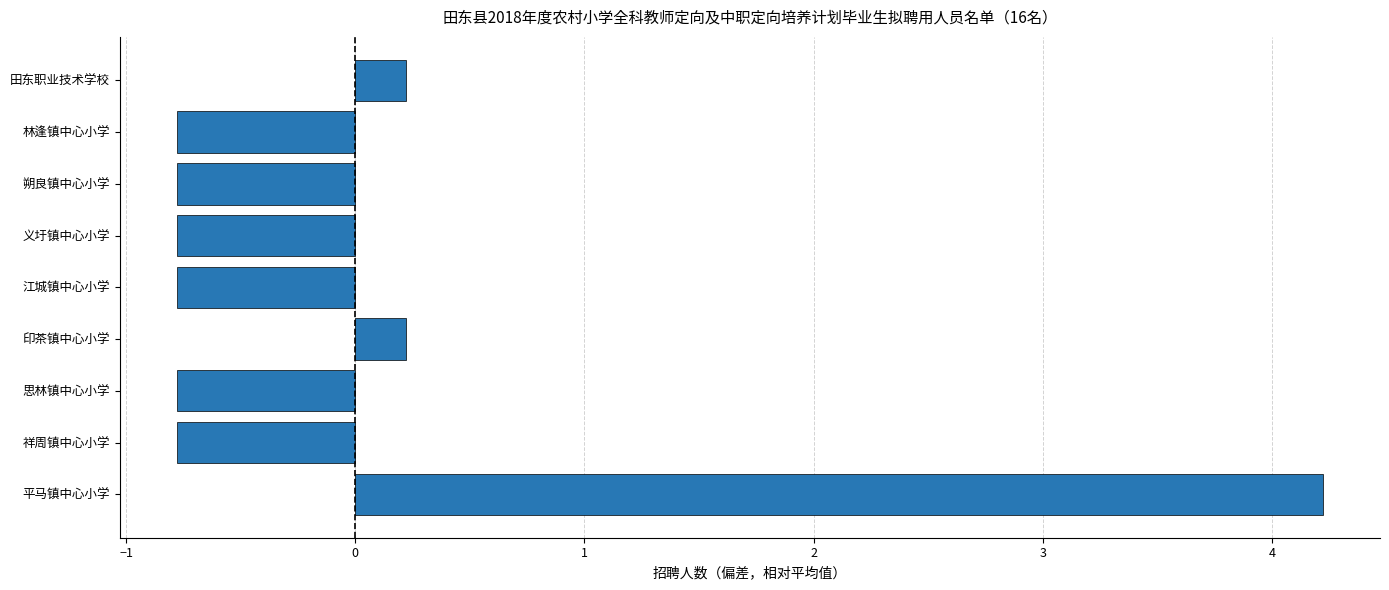

Reading bottom to top, list all the values displayed in this chart.

4.2	-0.8	-0.8	0.2	-0.8	-0.8	-0.8	-0.8	0.2